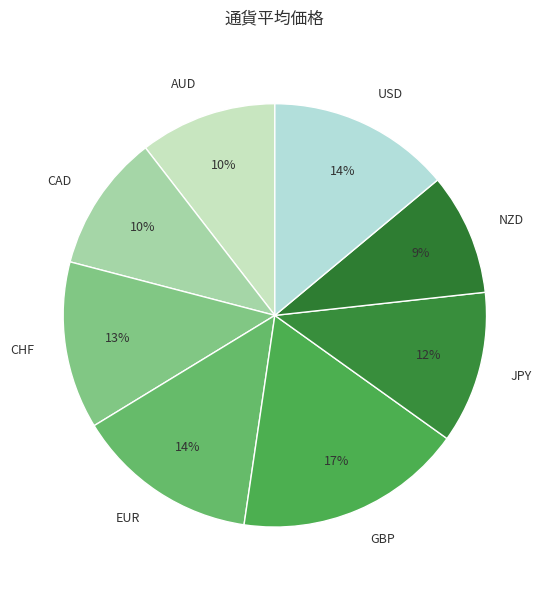

How many slices are in this pie chart?

8